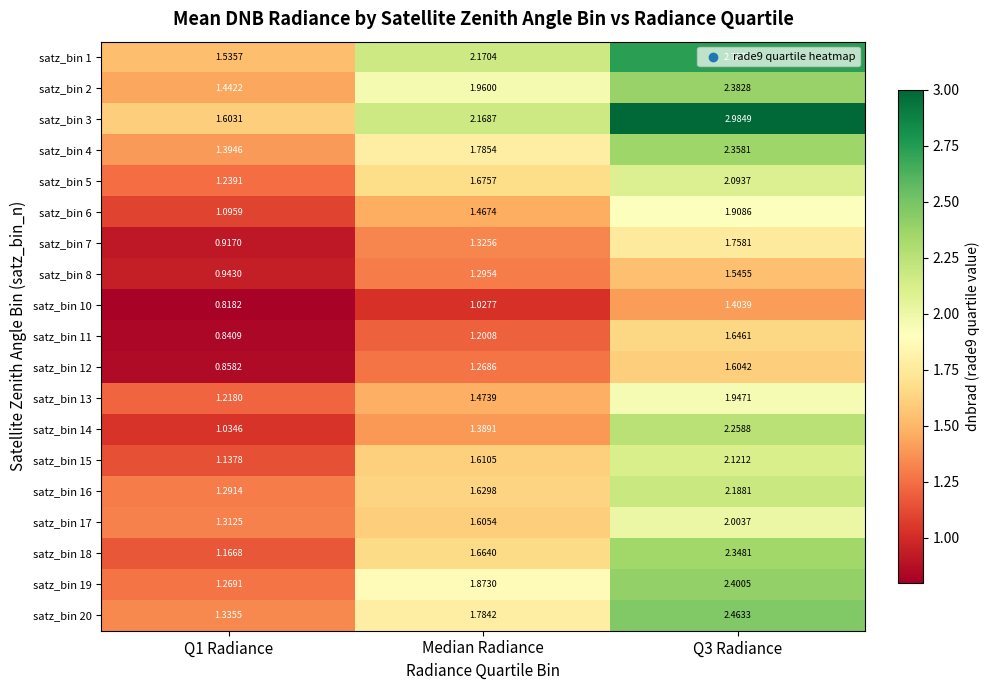

Is the value of satz_bin 13 at Median Radiance greater than the value of satz_bin 8 at Q3 Radiance?

No